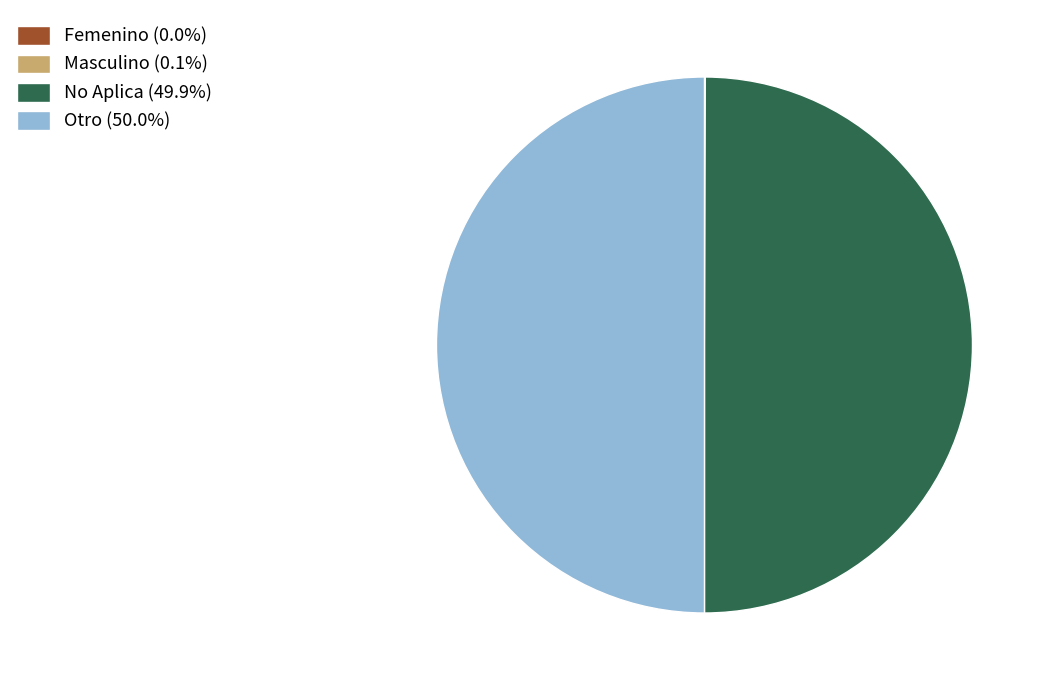

Is the sum of No Aplica (49.9%) and Otro (50.0%) greater than half?

Yes